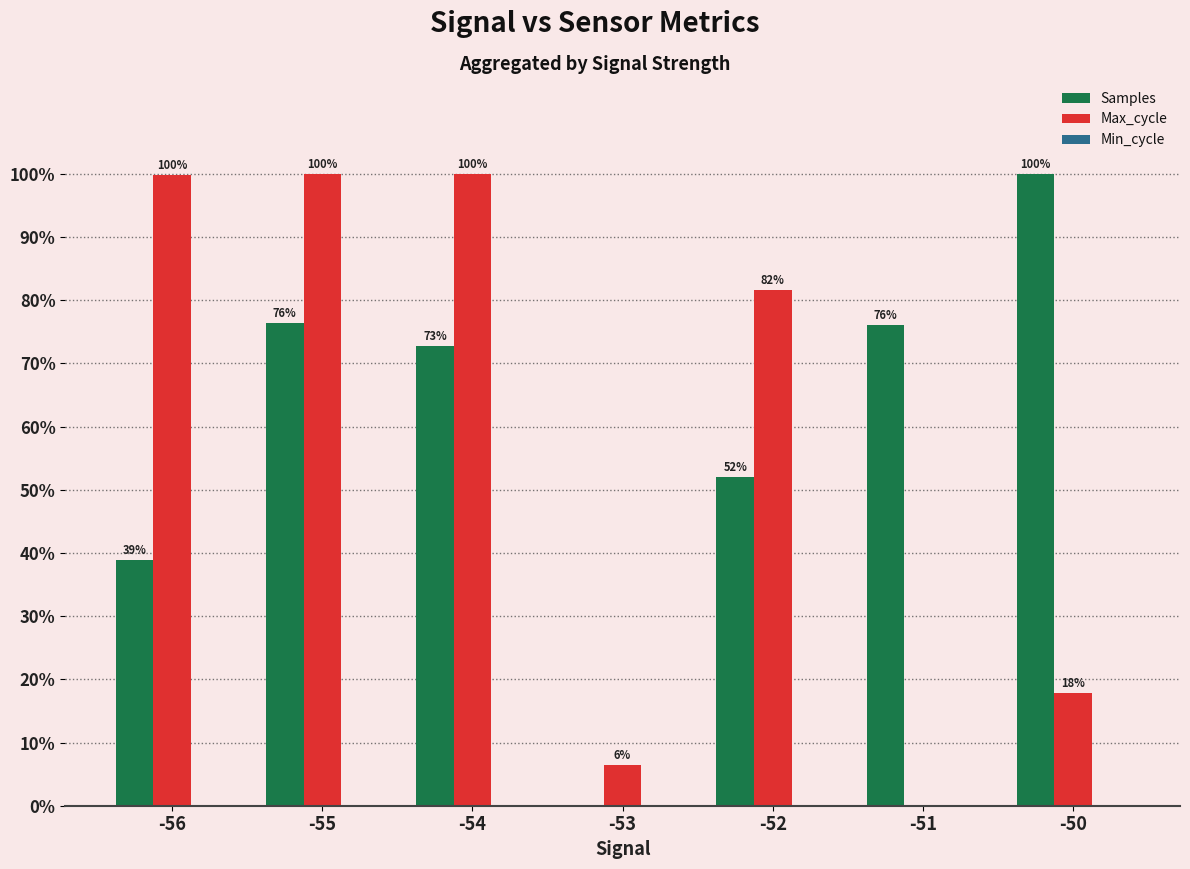

What is the highest value of the Samples series?

100.0